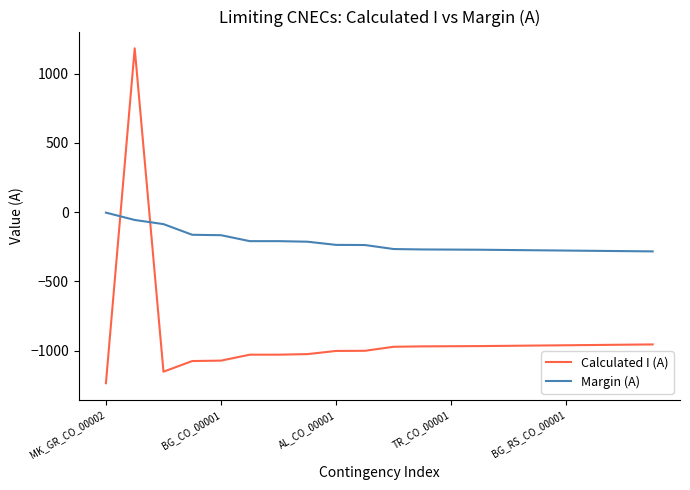

Which series has the largest total across all categories?

Margin (A)